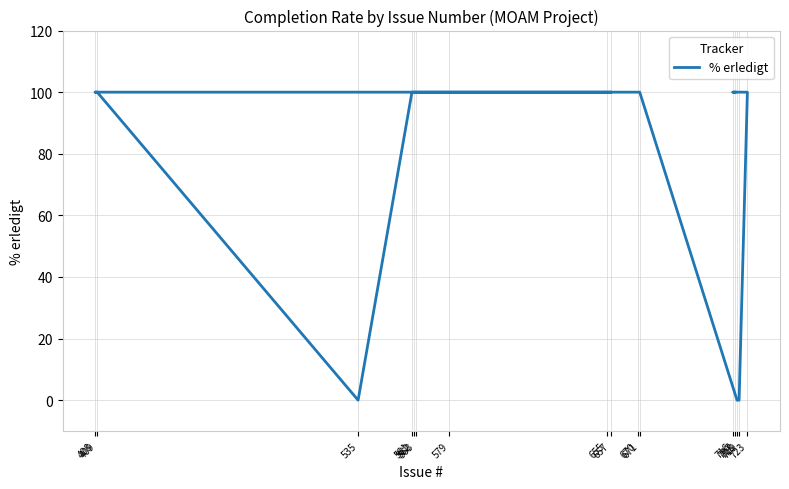

Which label corresponds to the largest value in the chart?

717